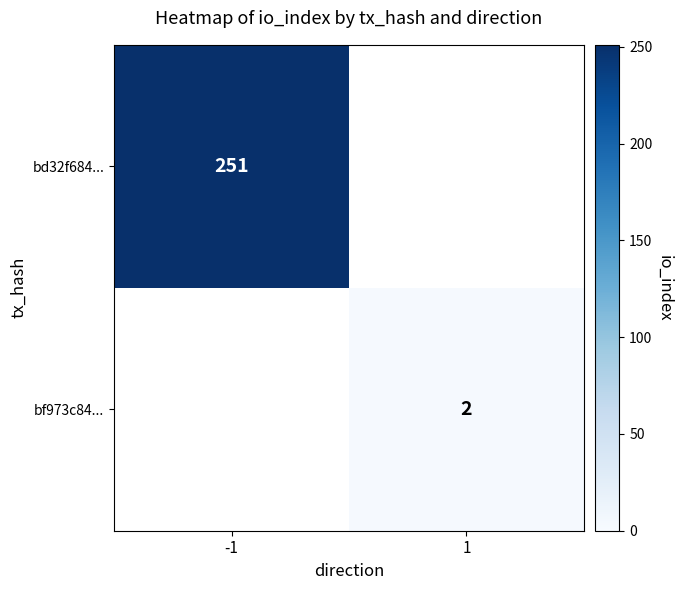

At how many categories does at least one series exceed 220?

1